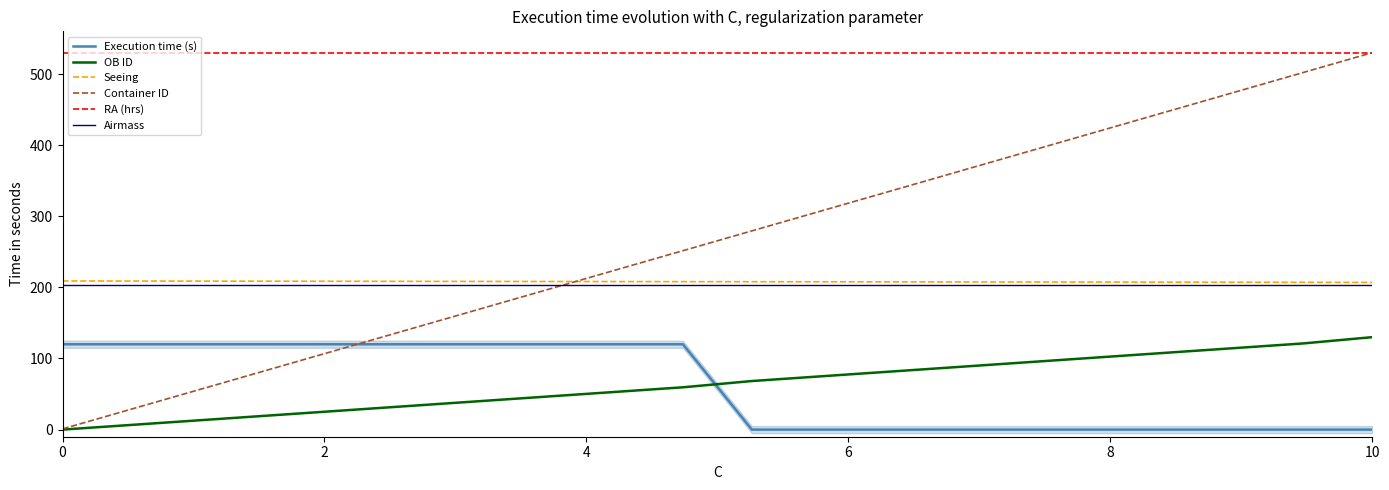

True or false: OB ID and RA (hrs) cross at least once.

False